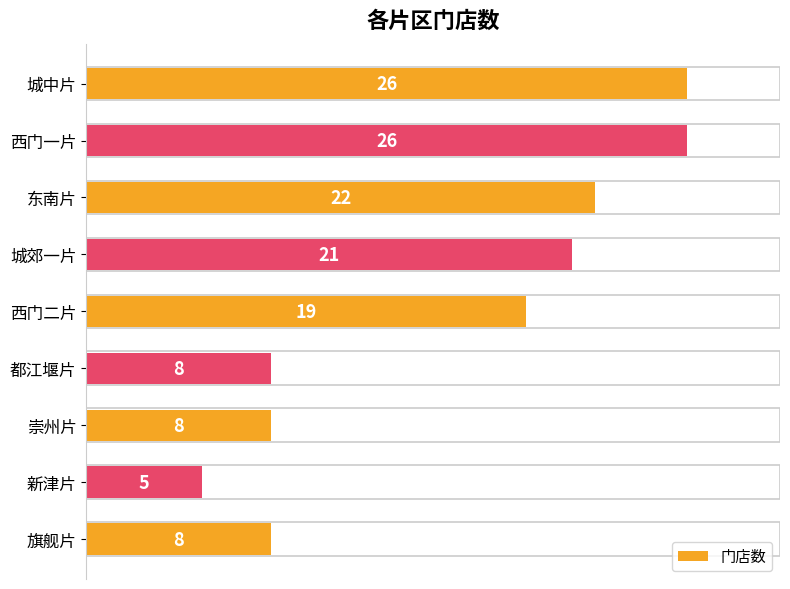

The chart shows a value of 3 at 都江堰片. True or false?

False